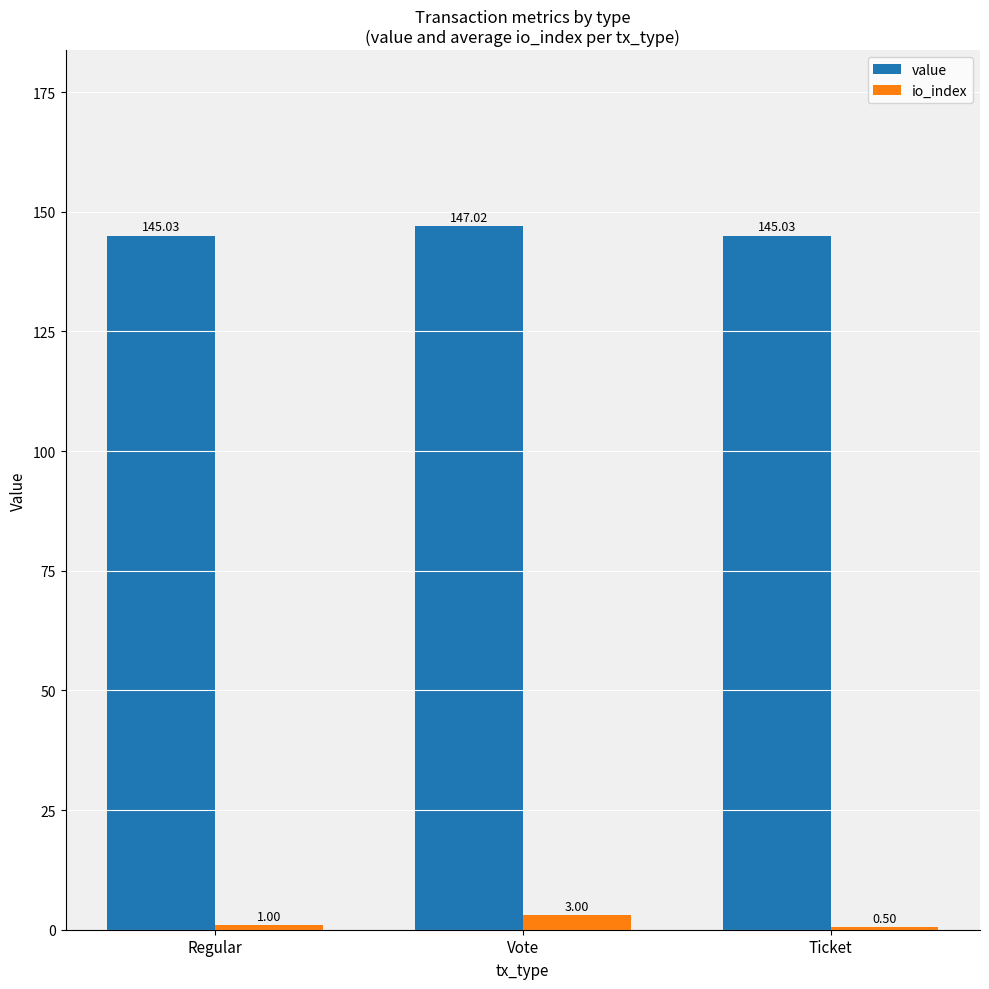

Which series has the largest total across all categories?

value